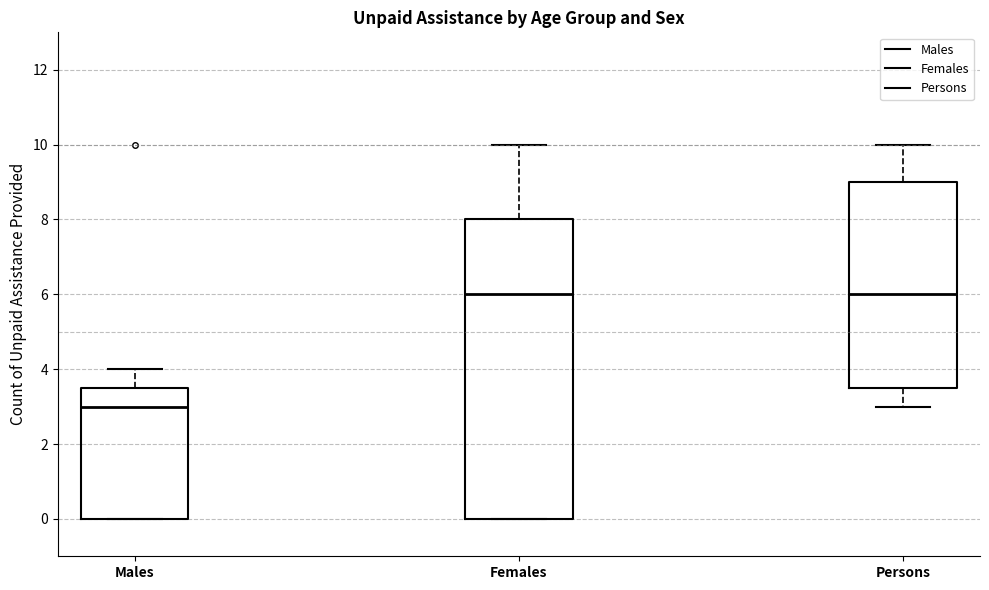

Where does the median line of the box for Males sit on the y-axis? The values are not printed on the chart, so give them approximately, as read against the axis.

3.0